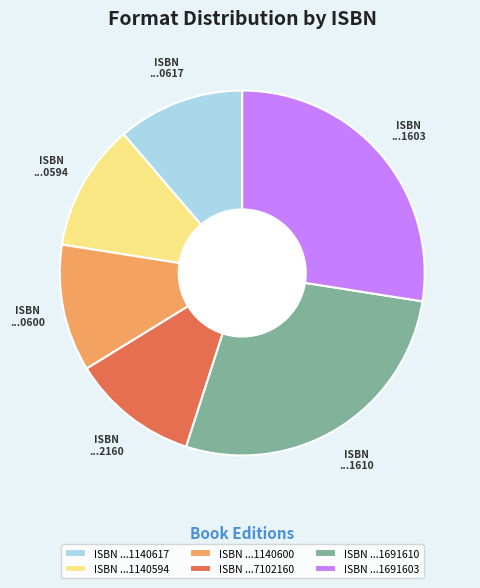

Do ISBN ...1140594 and ISBN ...1691603 together represent more than half of the pie?

No